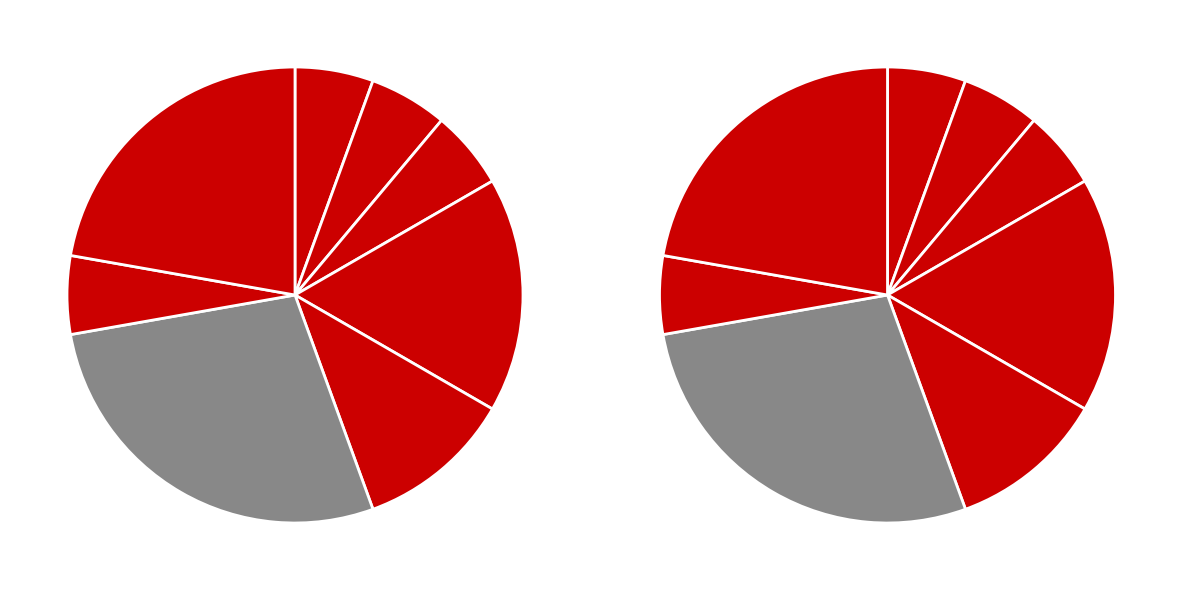

What percentage do 1383 and 1392 together represent?

33.3%